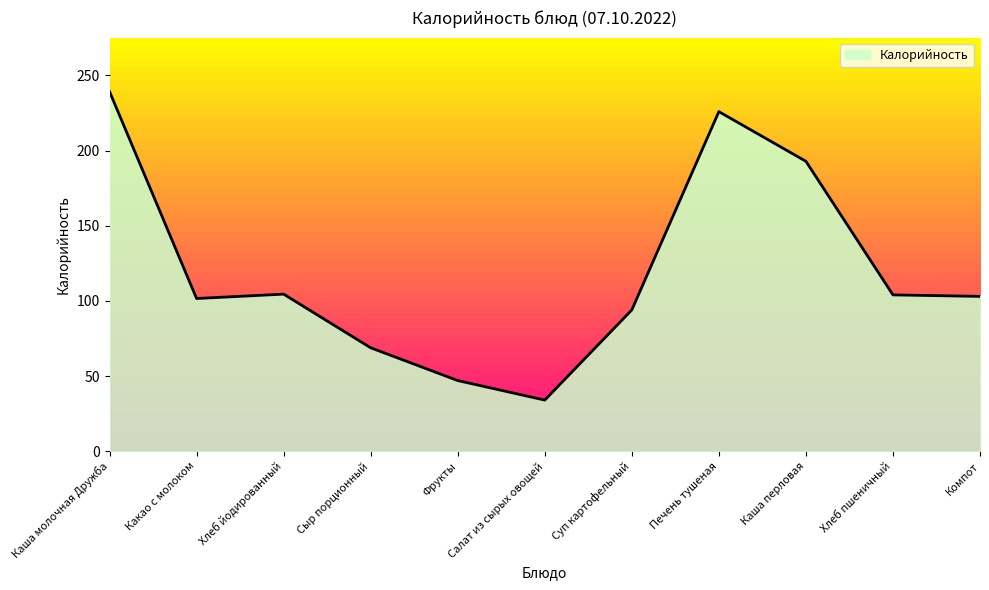

Does the chart have visible grid lines?

No